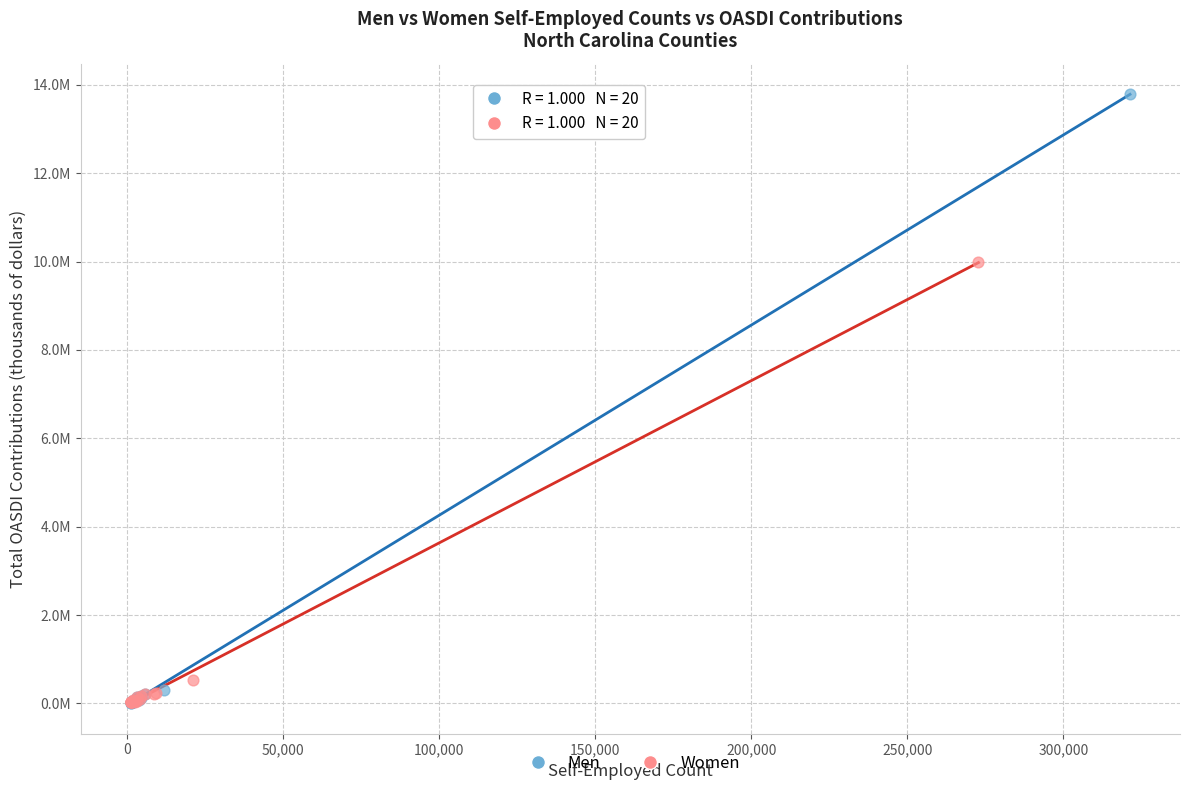

Which series reaches the maximum Y coordinate?

Men